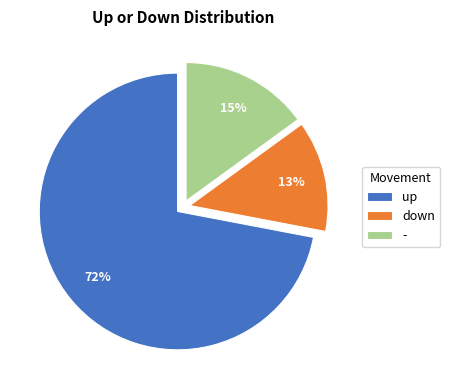

What is the ratio of the value at up to the value at down?

5.5